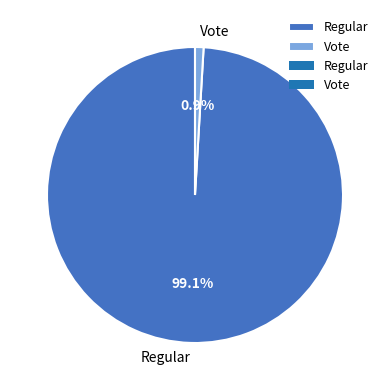

Rank the categories by value from highest to lowest.

Regular, Vote